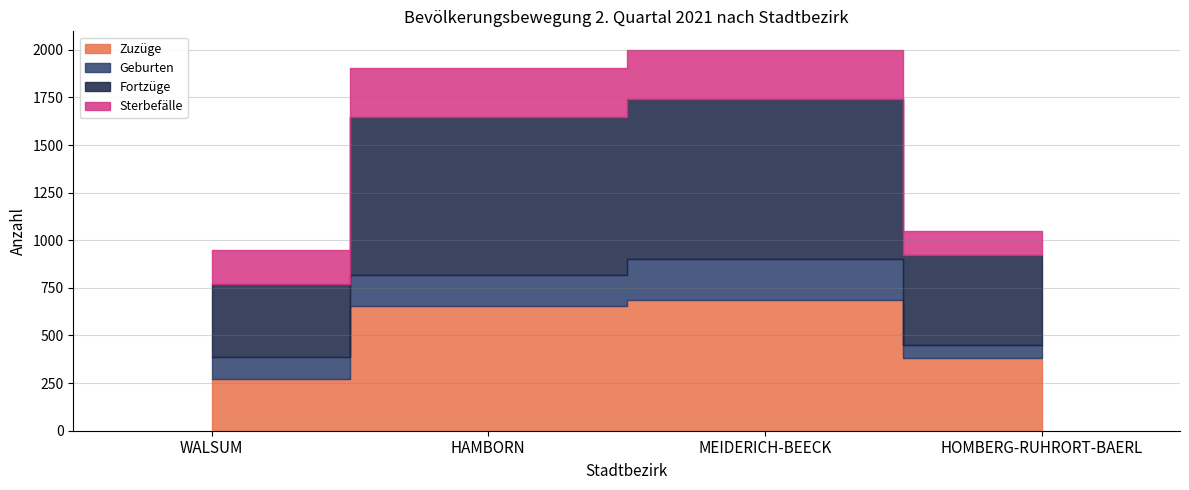

Does the chart have visible grid lines?

Yes